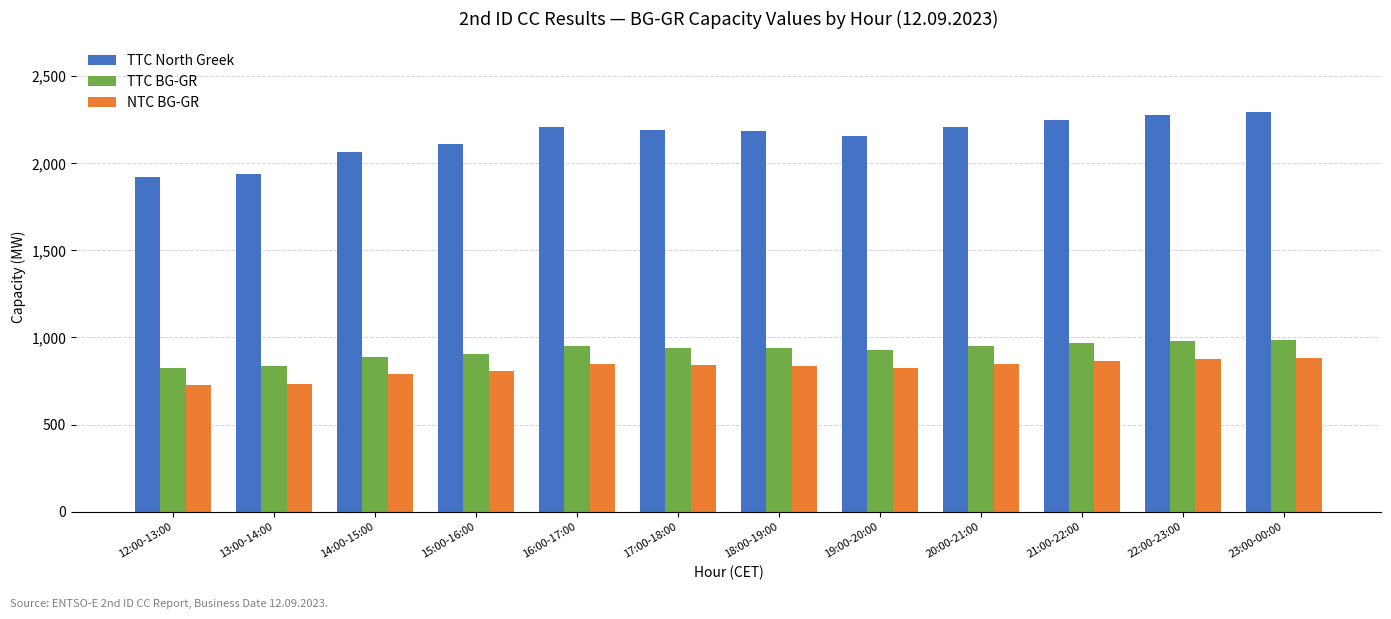

Rank the series by their maximum value, from highest to lowest.

TTC North Greek, TTC BG-GR, NTC BG-GR